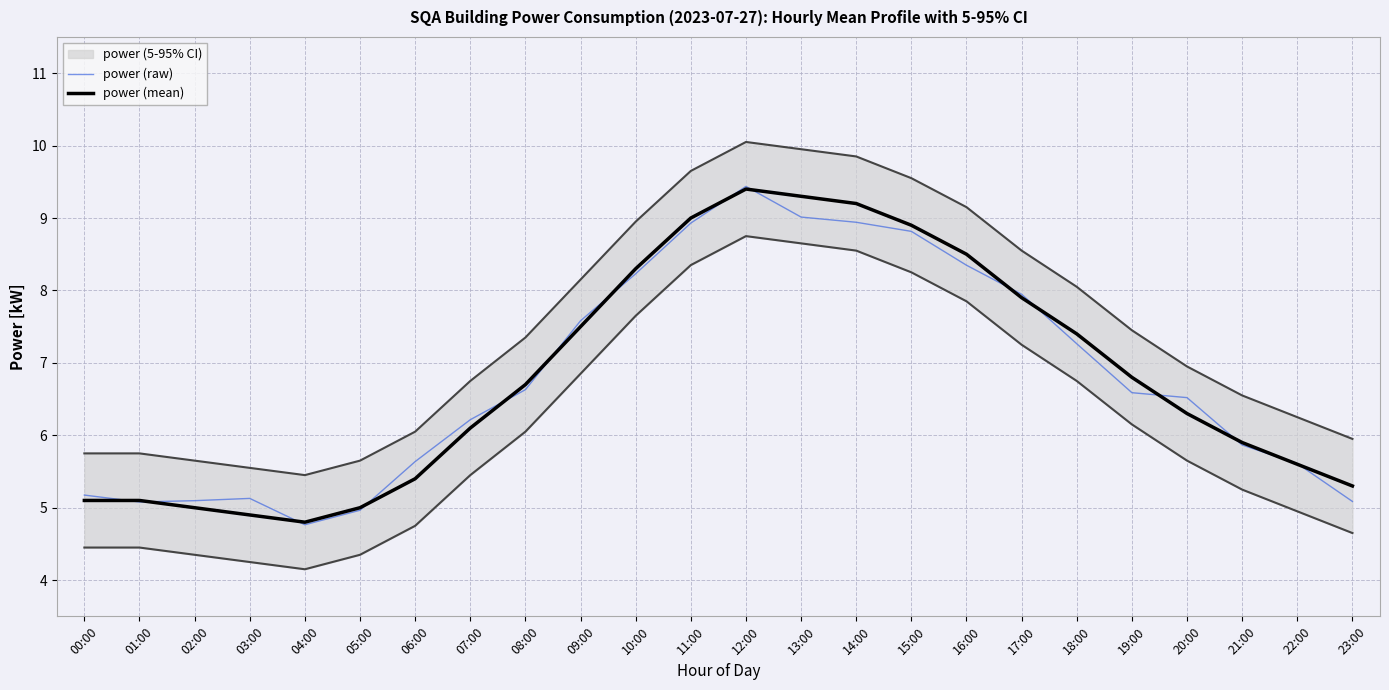

What is the sum of the power (raw) values at 08:00 and 00:00?

11.8